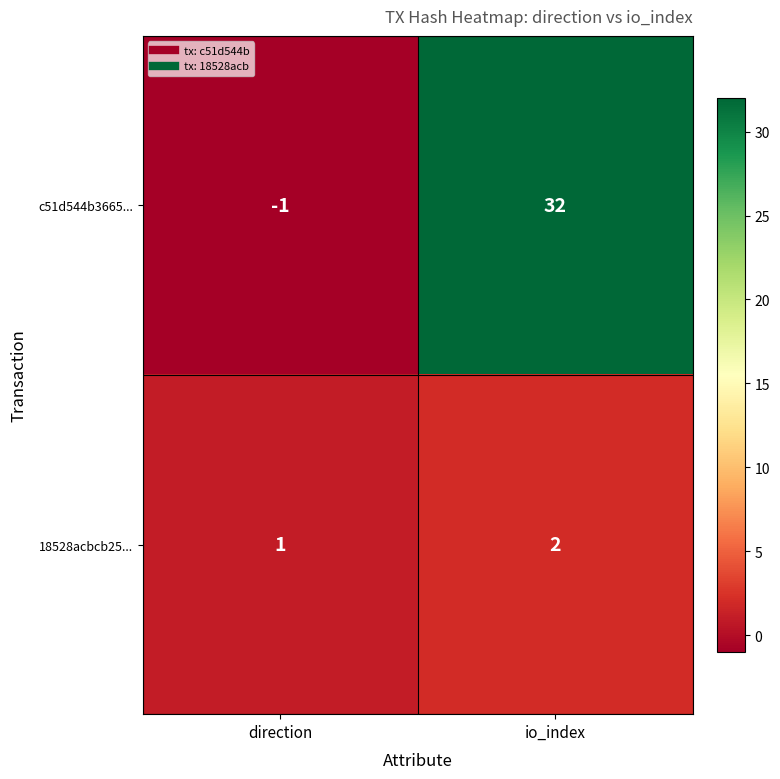

What is the sum of the 18528acbcb25... values at direction and io_index?

3